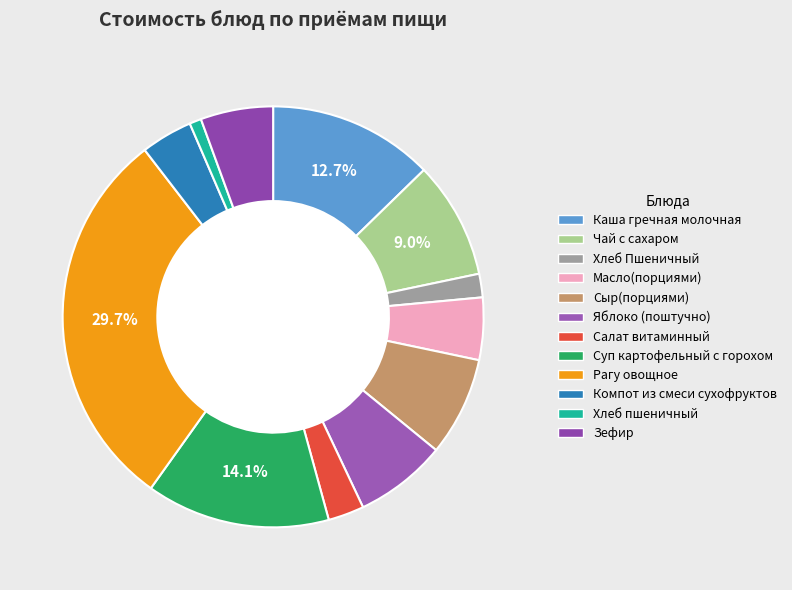

Rank the categories by value from highest to lowest.

Рагу овощное, Суп картофельный с горохом, Каша гречная молочная, Чай с сахаром, Сыр(порциями), Яблоко (поштучно), Зефир, Масло(порциями), Компот из смеси сухофруктов, Салат витаминный, Хлеб Пшеничный, Хлеб пшеничный